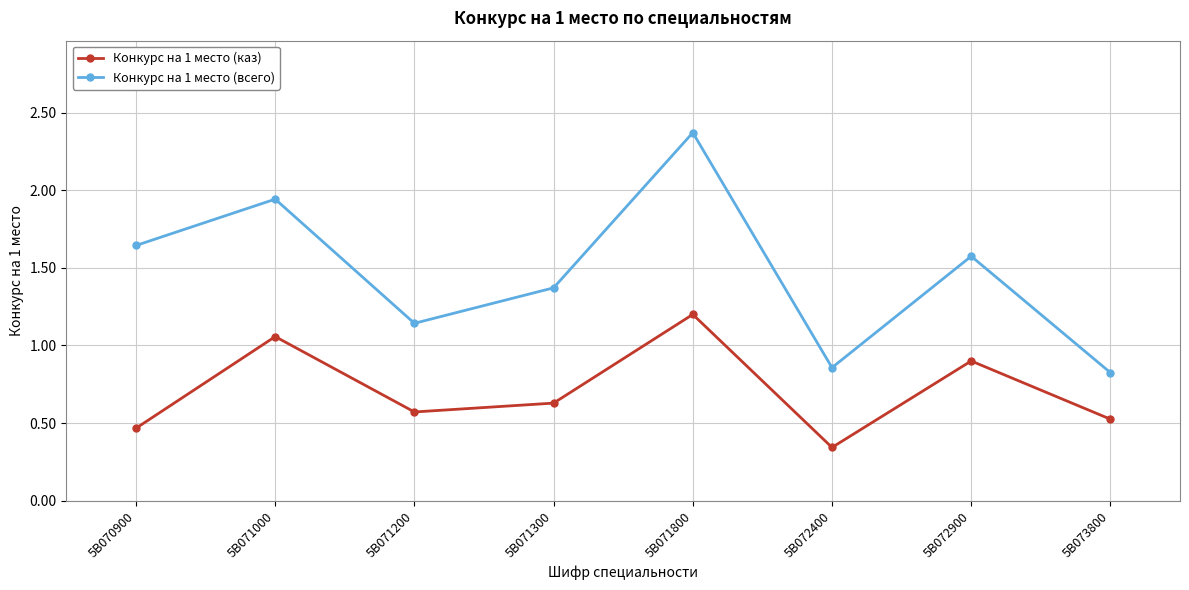

List the series in order of their overall mean, lowest first.

Конкурс на 1 место (каз), Конкурс на 1 место (всего)